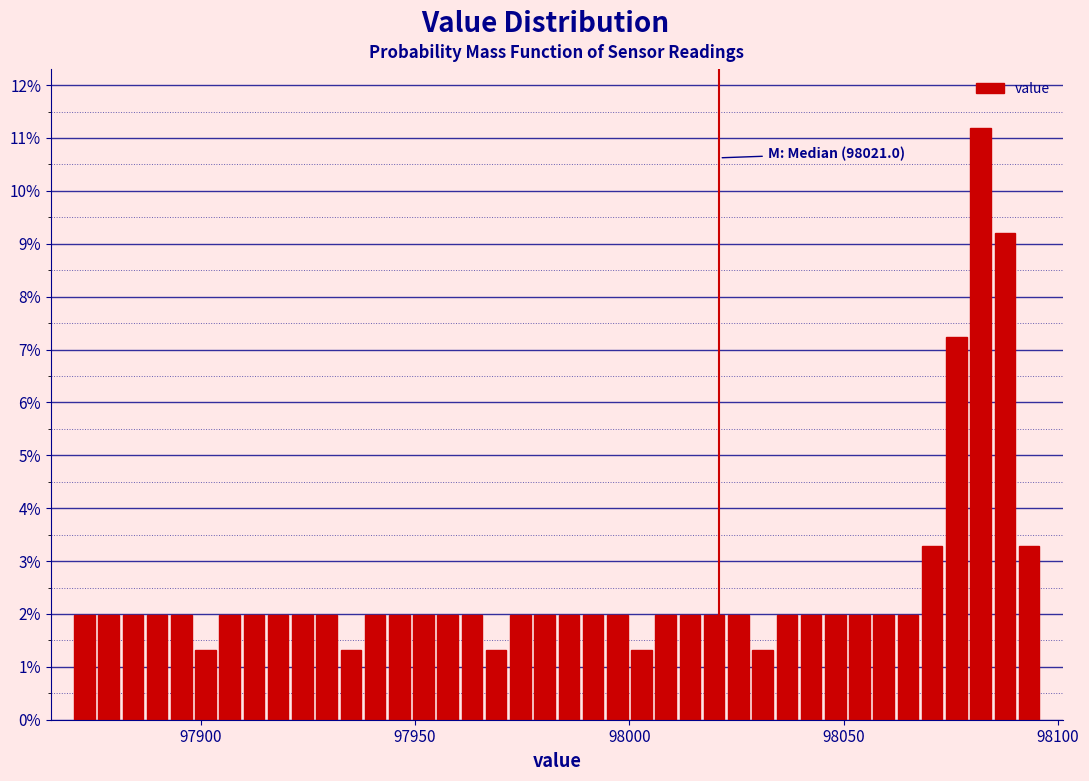

Read against the x-axis, roughly where is the centre of the tallest bar?

98080